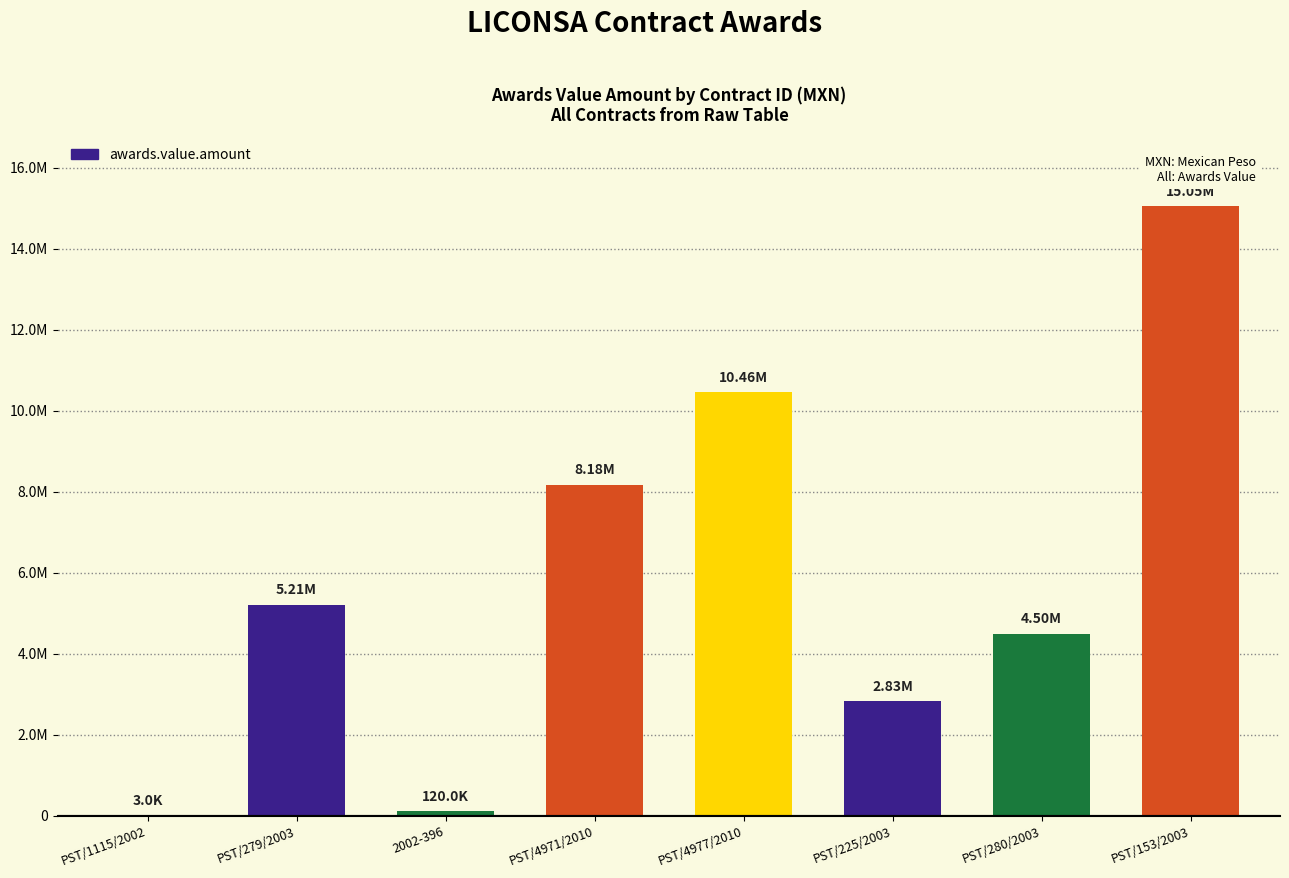

True or false: the data shows 2078.1 at PST/1115/2002.

False